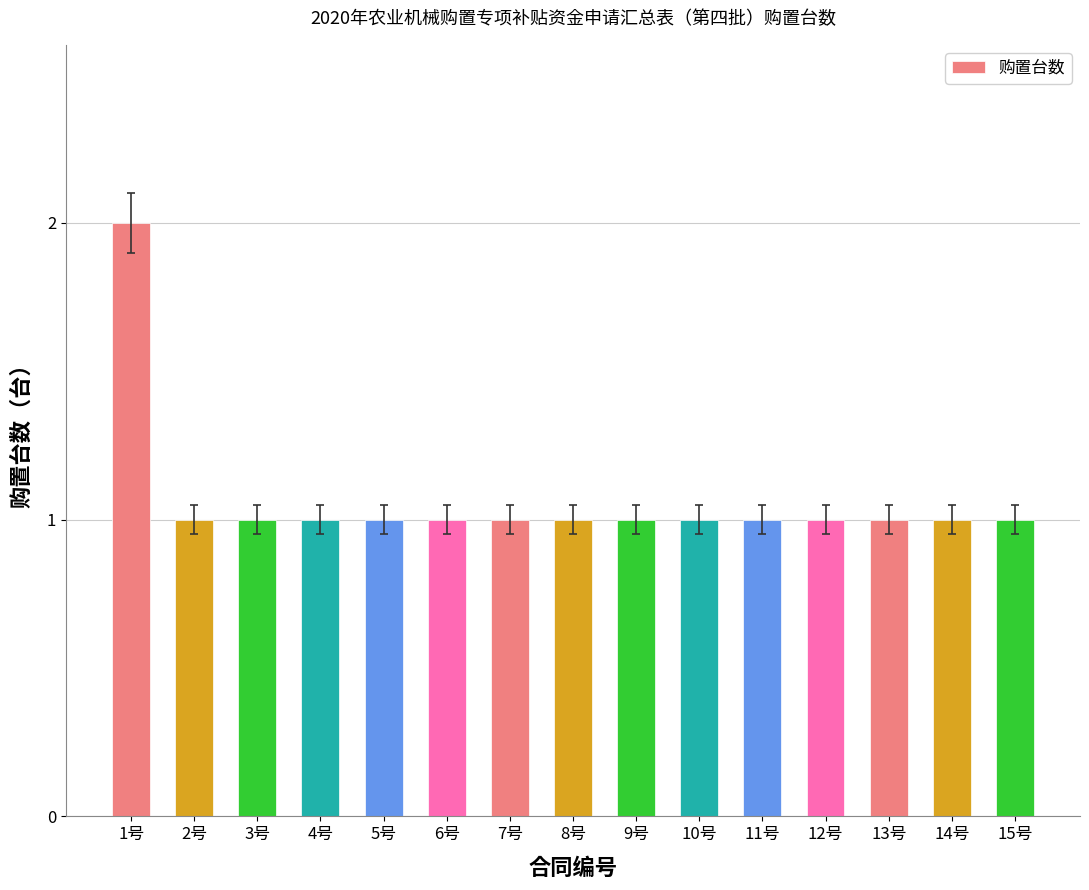

What is the label of the 10th bar from the left?

10号